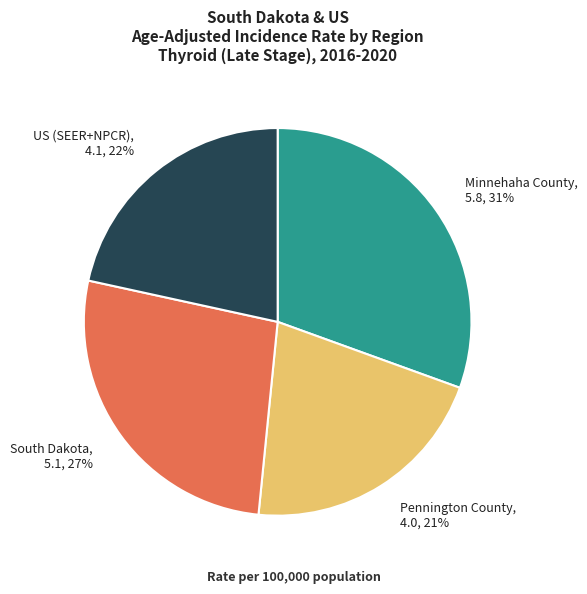

To the nearest percent, what portion does US (SEER+NPCR) represent?

22%